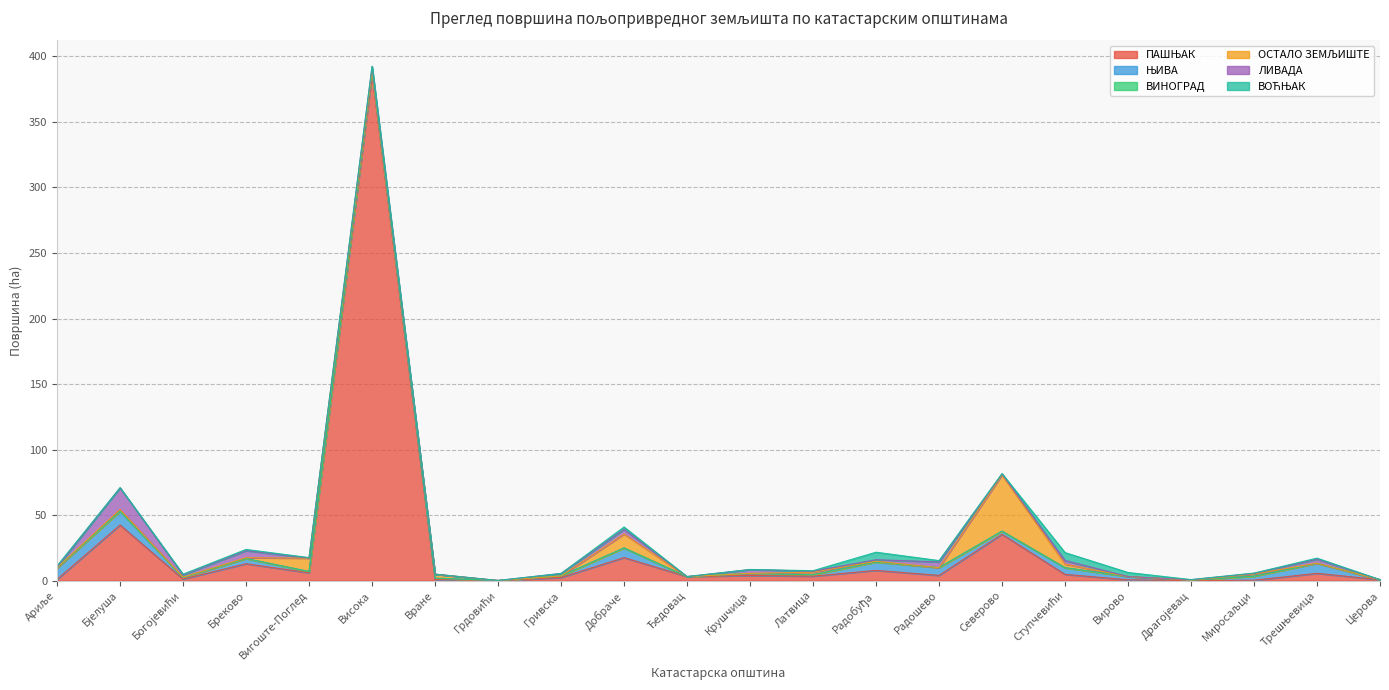

The ЊИВА series shows 1.5 at Крушчица. True or false?

True